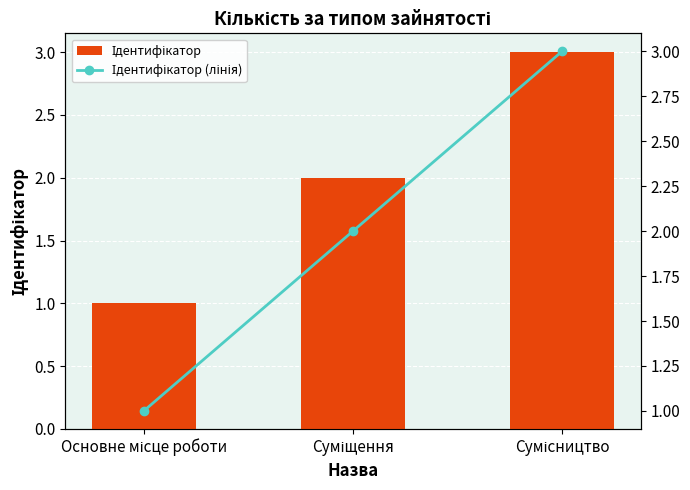

Reading left to right, transcribe all the data shown in this chart.

Ідентифікатор: Основне місце роботи=1	Суміщення=2	Сумісництво=3
Ідентифікатор (лінія): Основне місце роботи=1	Суміщення=2	Сумісництво=3